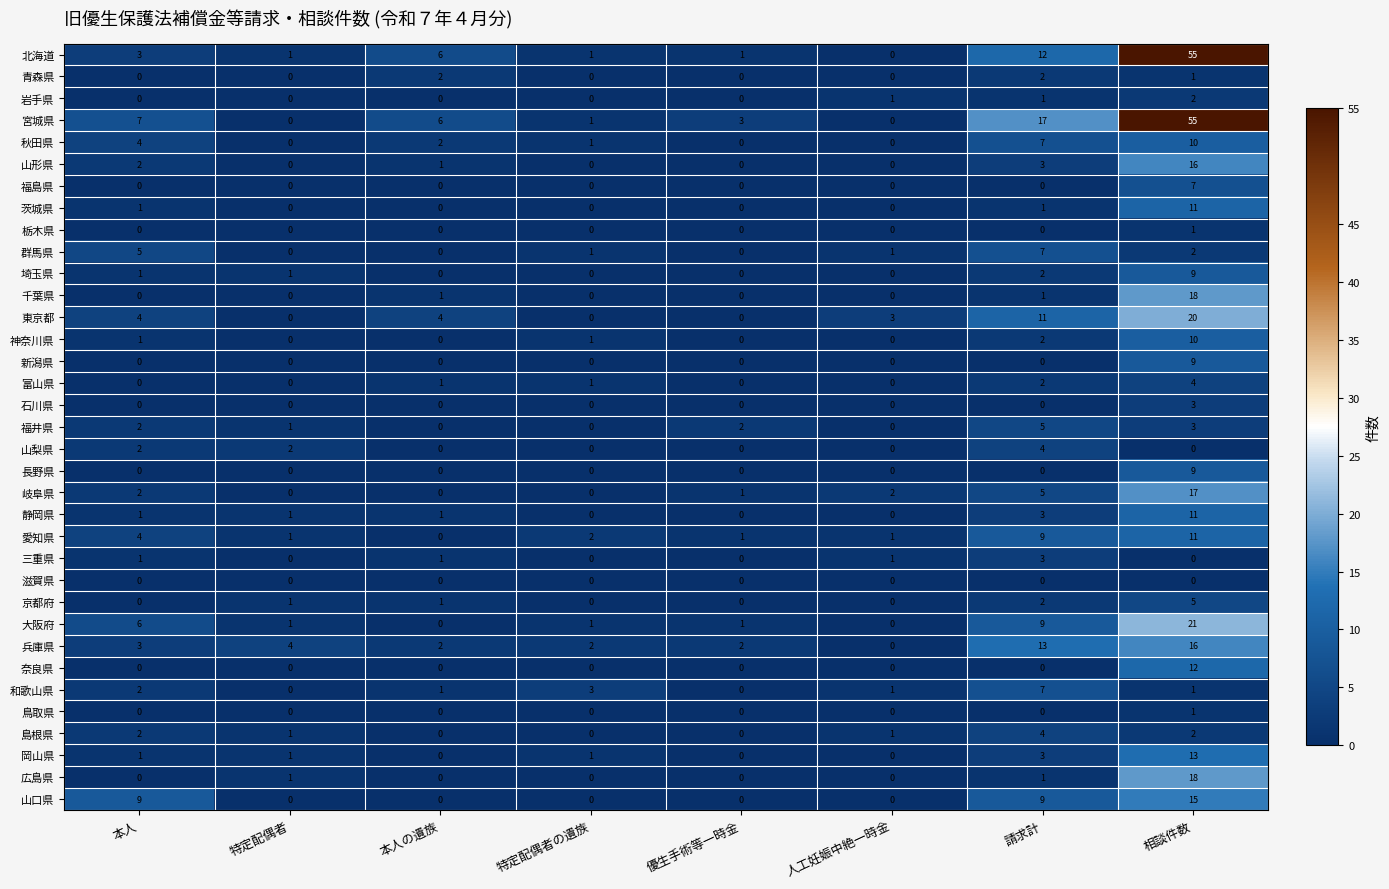

Is it true that 奈良県 equals 12 at 相談件数?

True